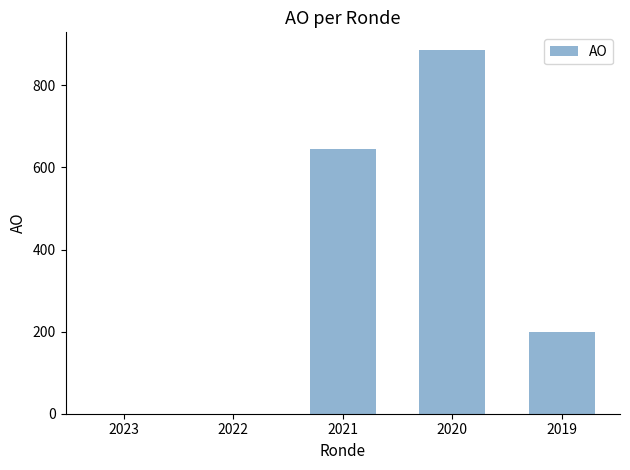

What is the change in value from 2021 to 2020?

+239